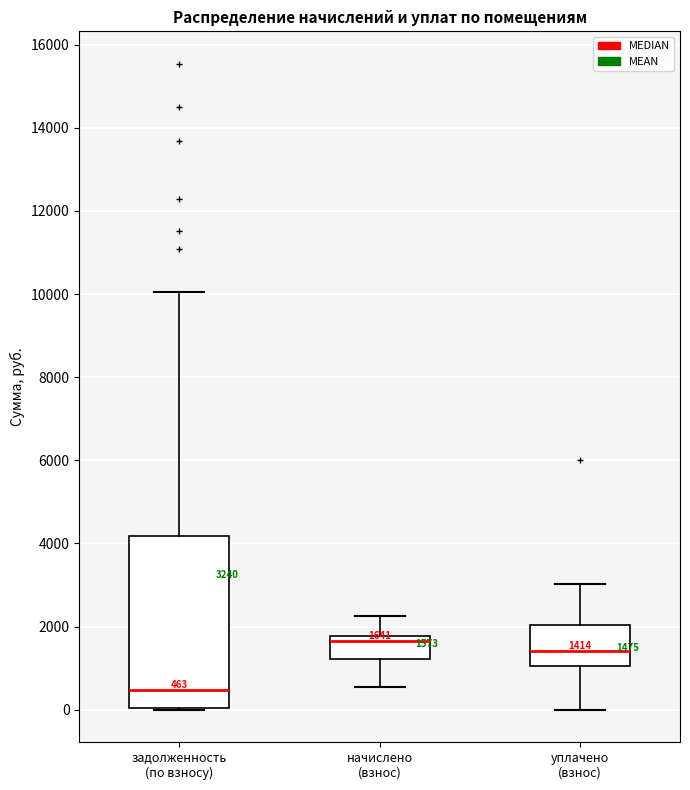

Comparing the boxes themselves (not the whiskers), which one is the tallest?

задолженность (по взносу)